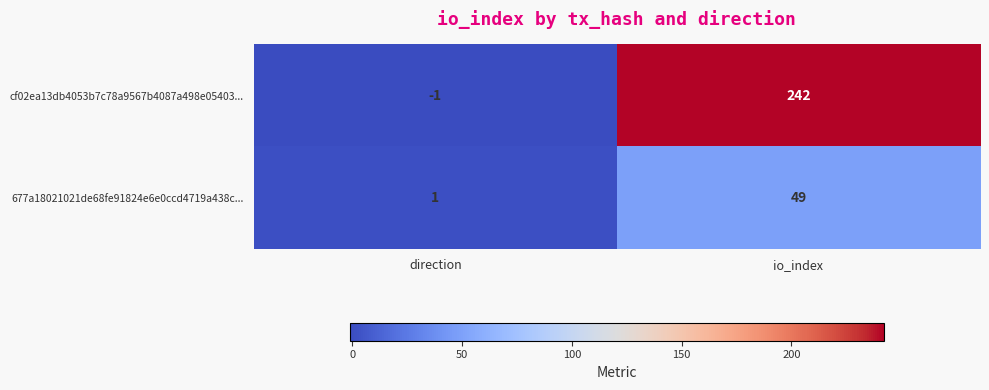

Which series has the widest spread of values?

cf02ea13db4053b7c78a9567b4087a498e05403...